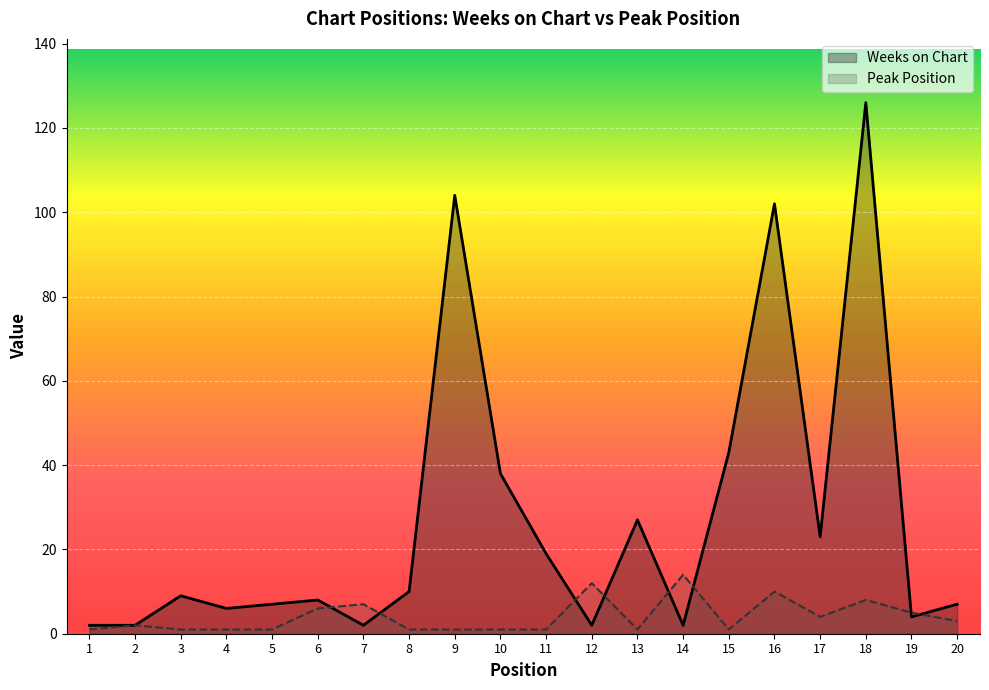

Is the value of Weeks on Chart at 13 greater than the value of Peak Position at 18?

Yes